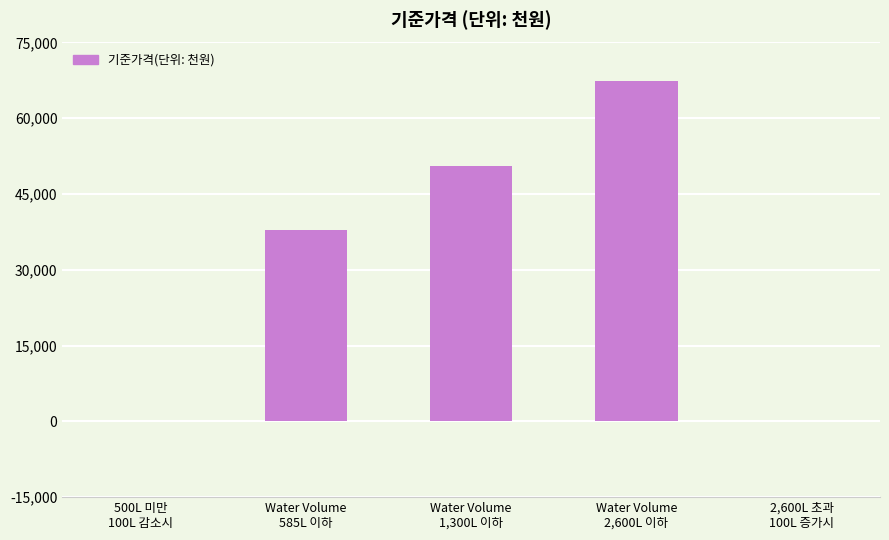

What is the greatest value displayed?

67400